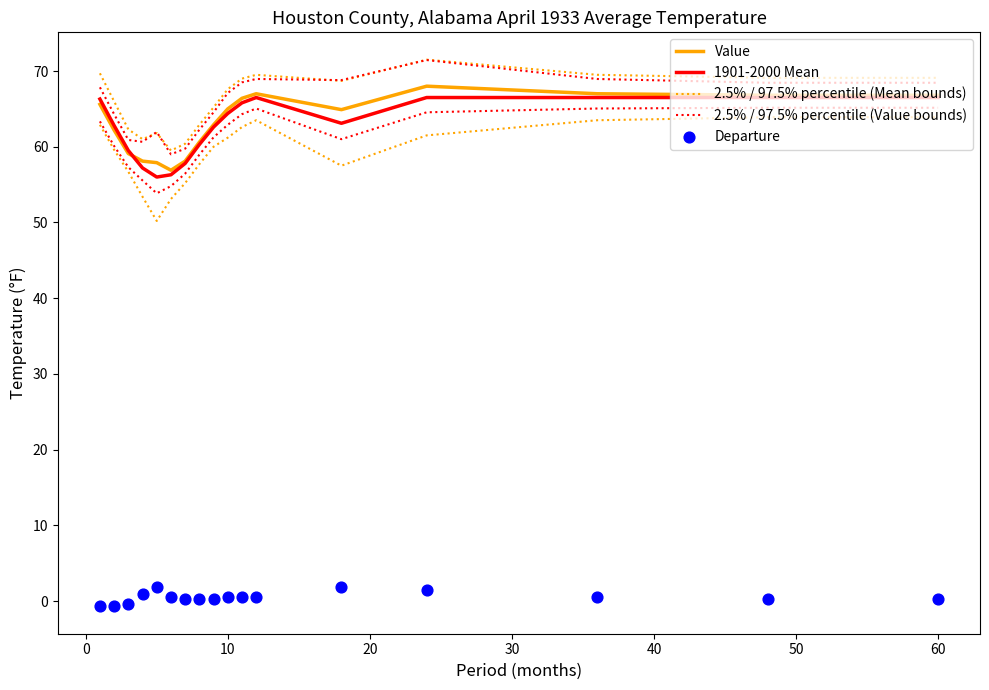

Which series has the widest spread of Y values?

2.5% / 97.5% percentile (Value bounds)